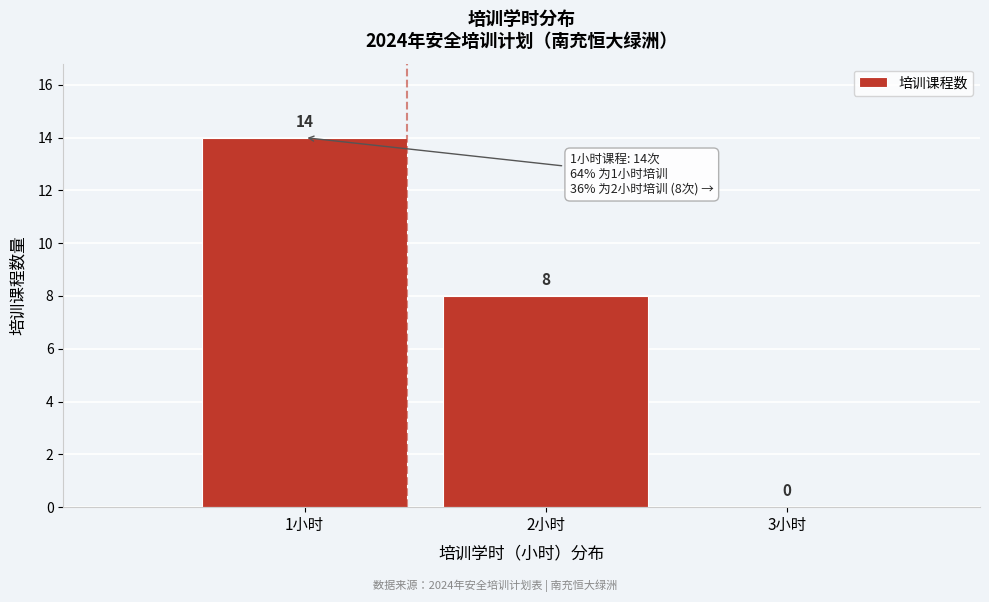

What is the height of the bar covering 1.5 to 2.5 on the x-axis?

8